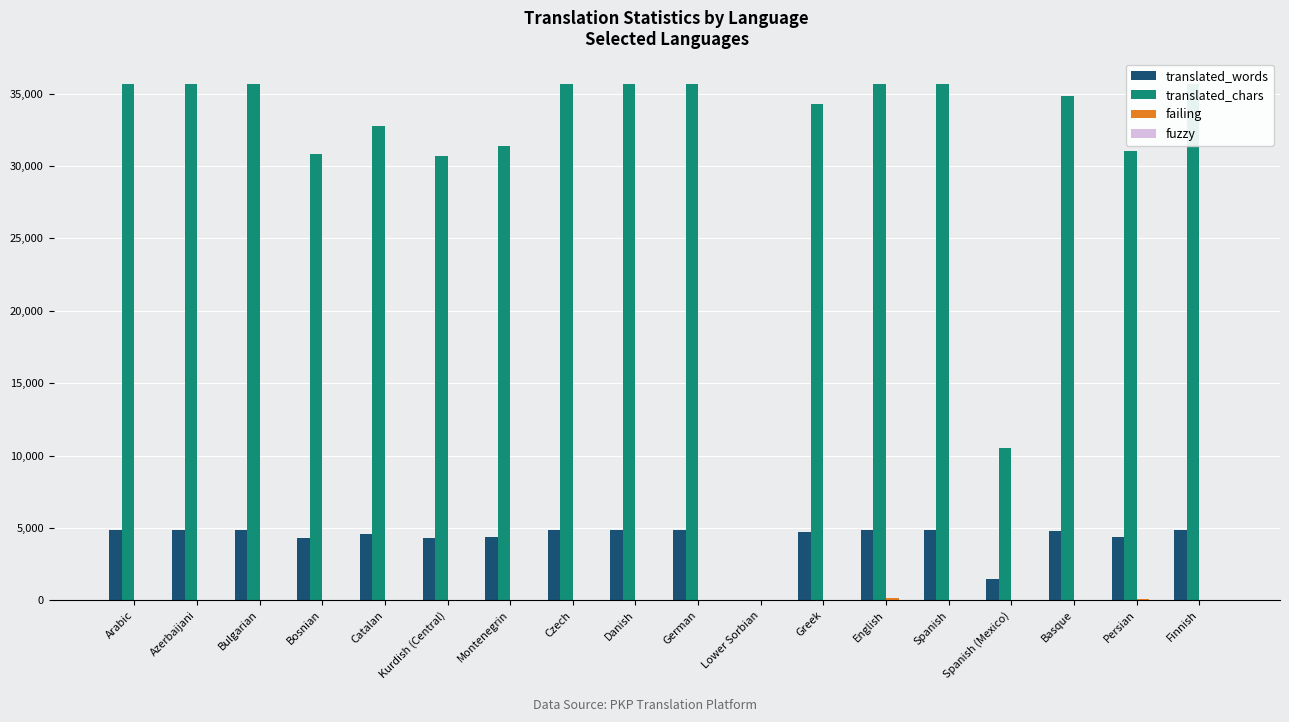

How many groups of bars are there?

18